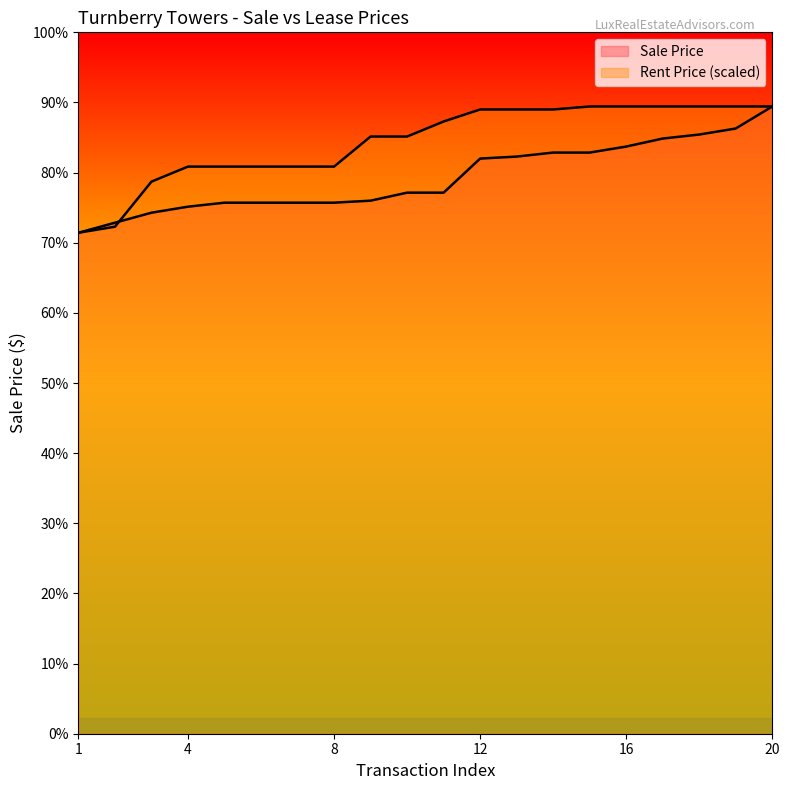

At how many categories does at least one series exceed 309801?

9